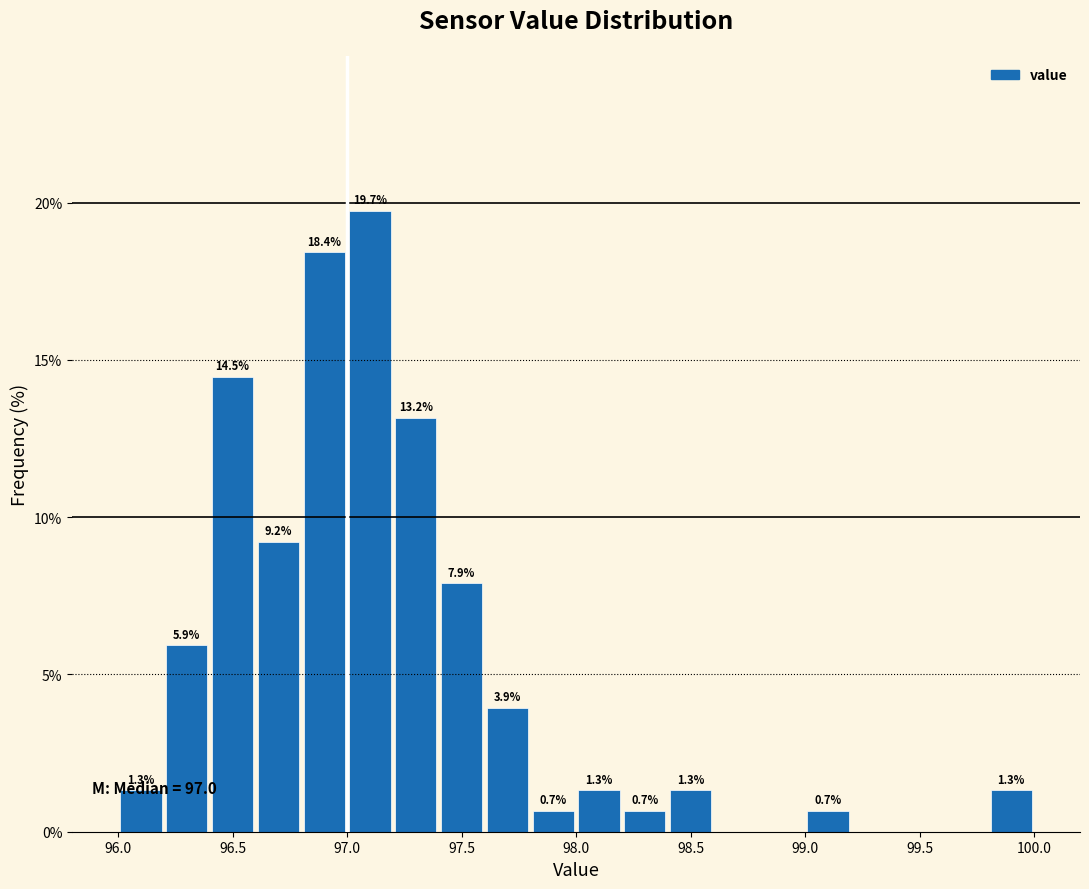

Which range on the x-axis has the tallest bar?

97.0 to 97.2